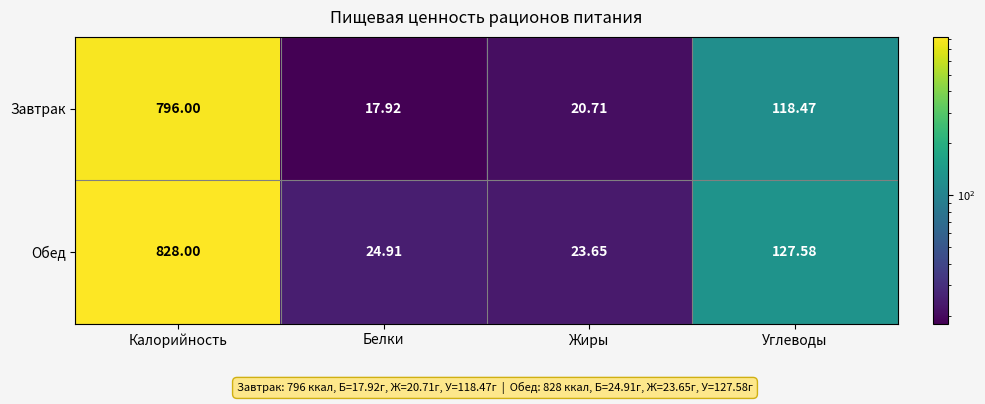

Between Белки and Углеводы, which series saw the biggest shift?

Обед